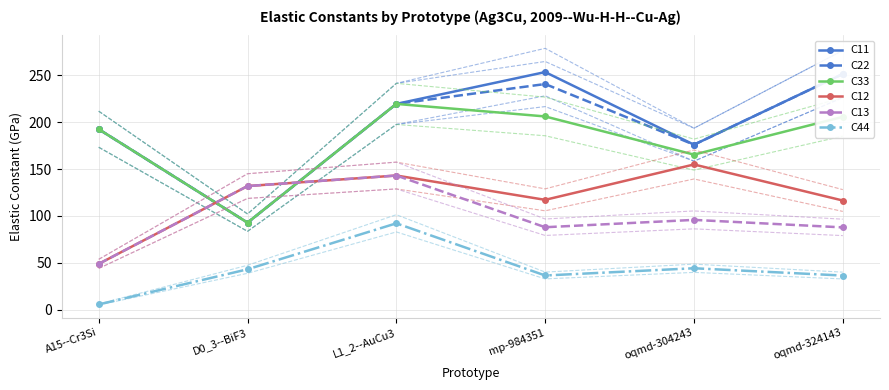

What are all the series names shown in the legend?

C11, C22, C33, C12, C13, C44